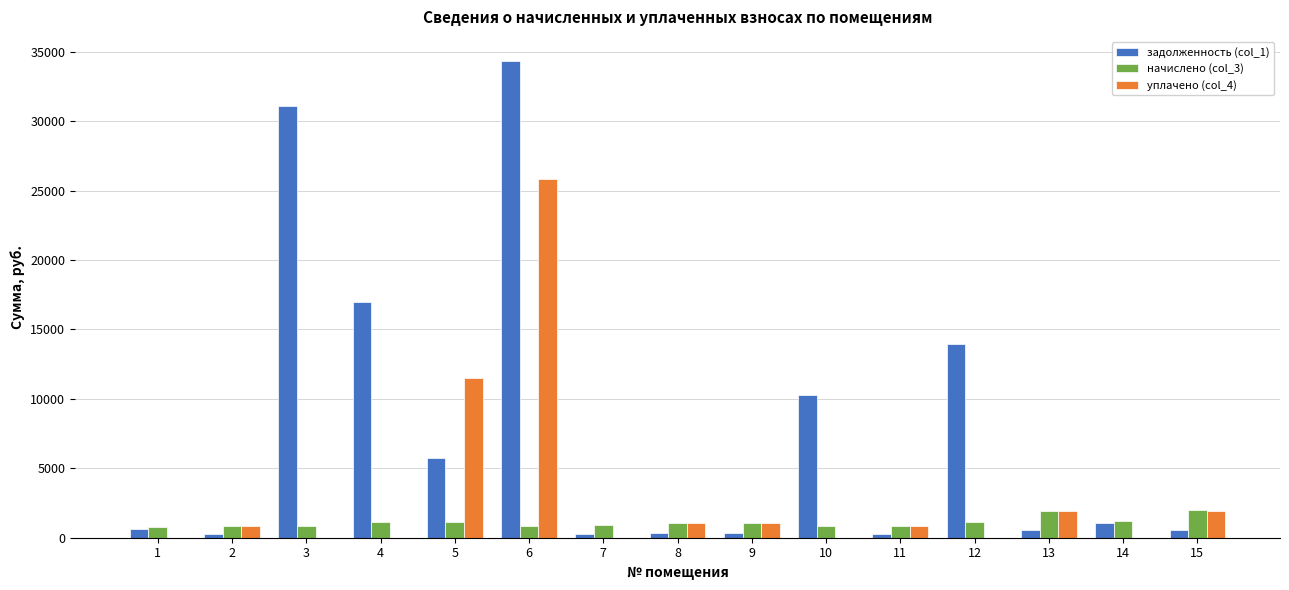

Which category has the highest value across all series?

6